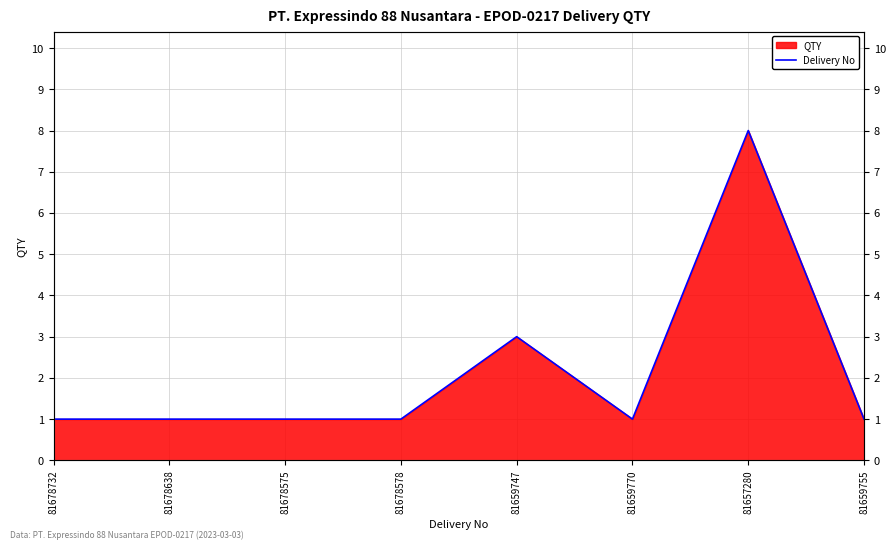

What is the difference between the maximum and minimum values?

7